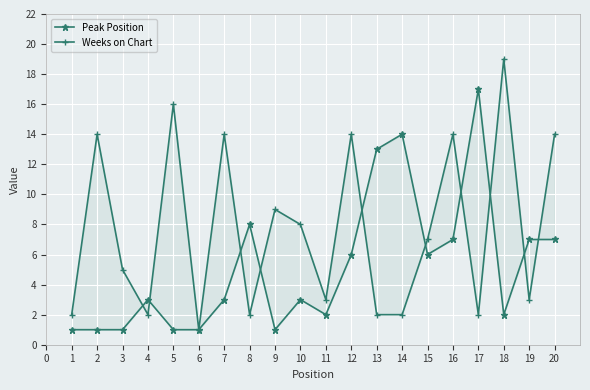

Which category has the lowest value in the Weeks on Chart series?

5